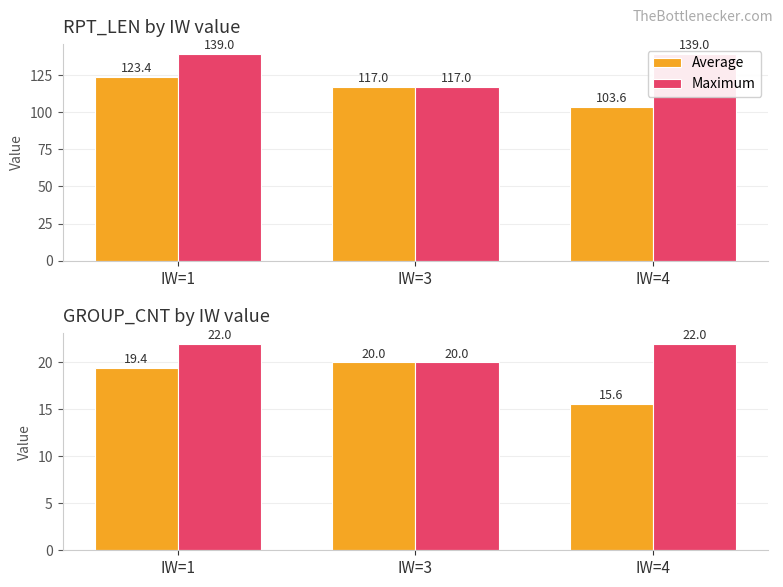

Count the number of categories in the chart.

3